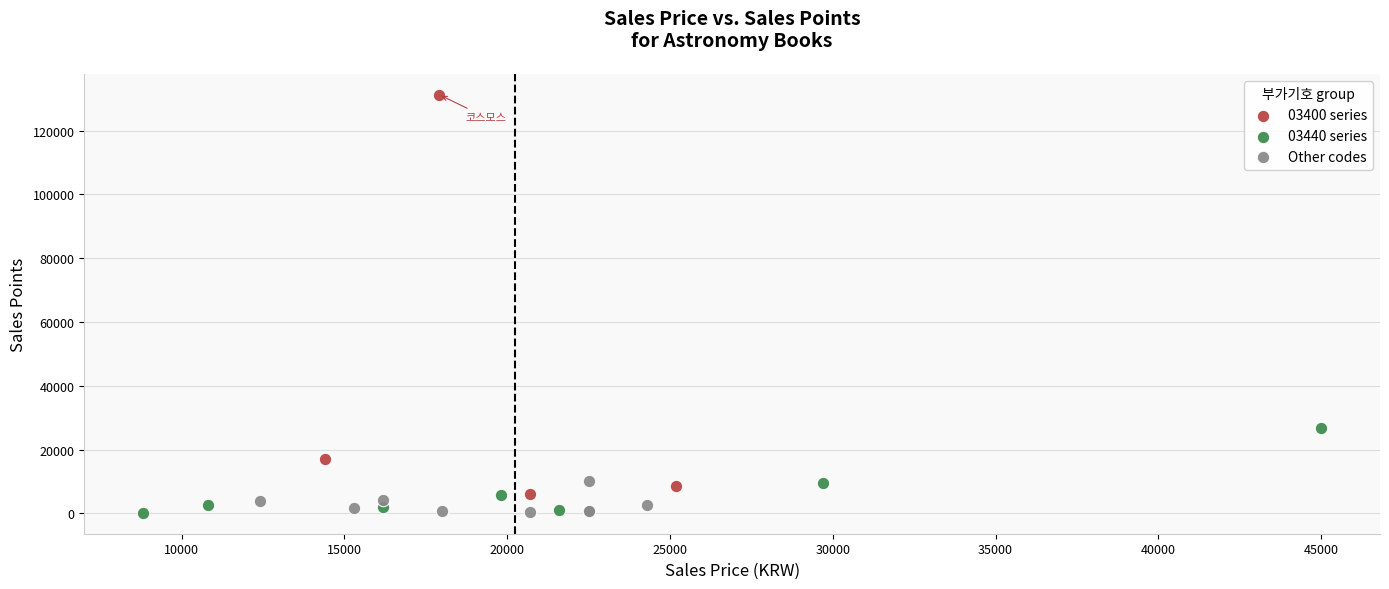

Which series has the largest Y range (max minus min)?

03400 series